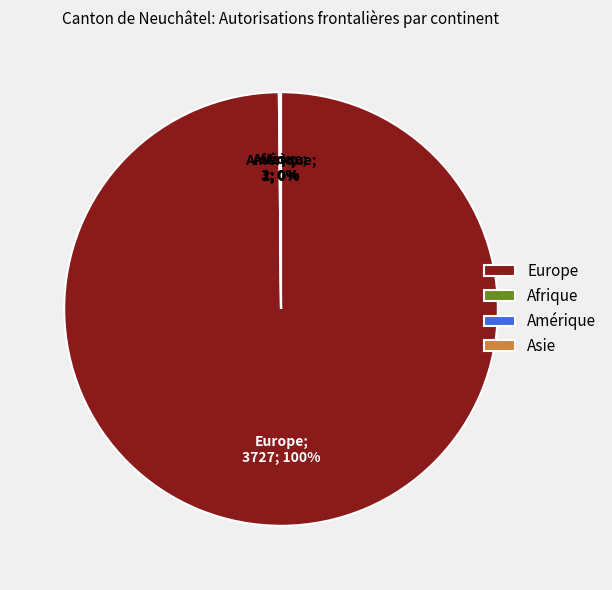

Which slice is the largest?

Europe